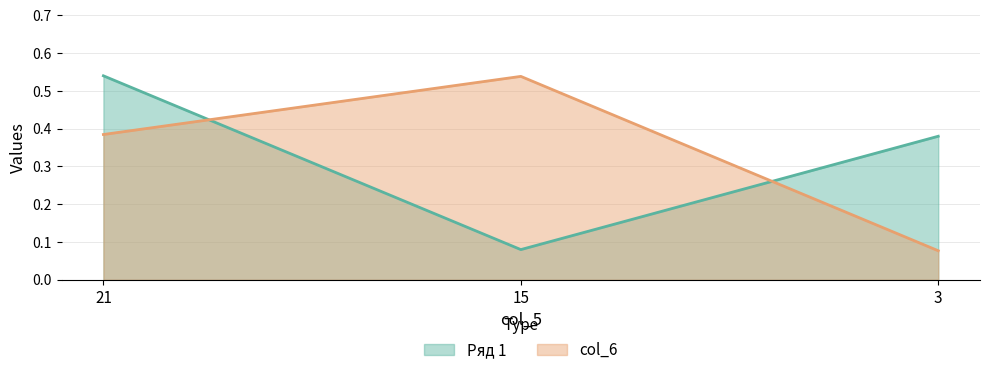

What is the difference between the maximum and minimum values in the Ряд 1 series?

0.5